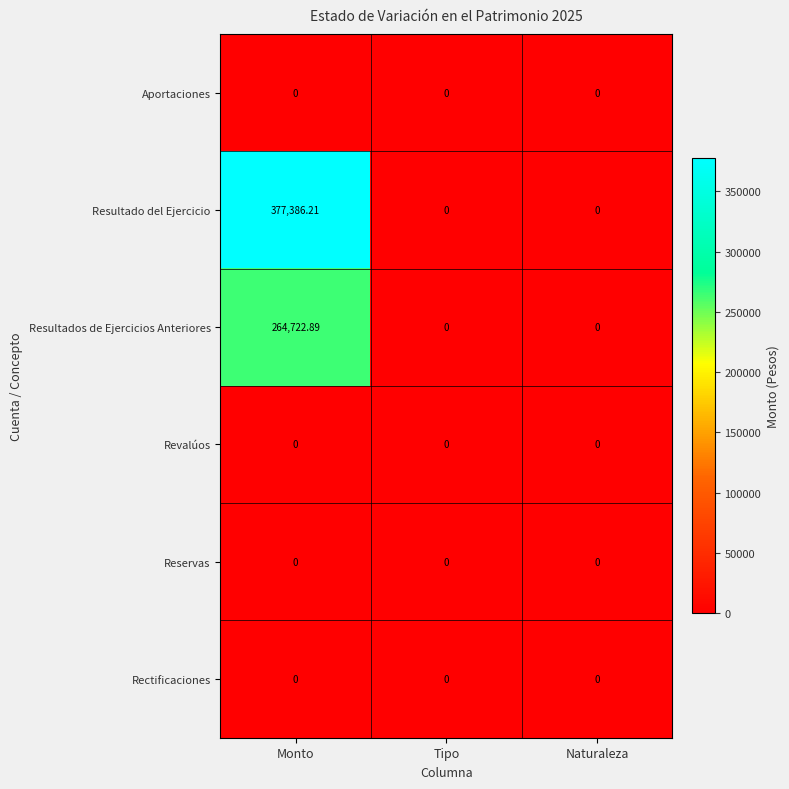

Which series has the widest spread of values?

Resultado del Ejercicio